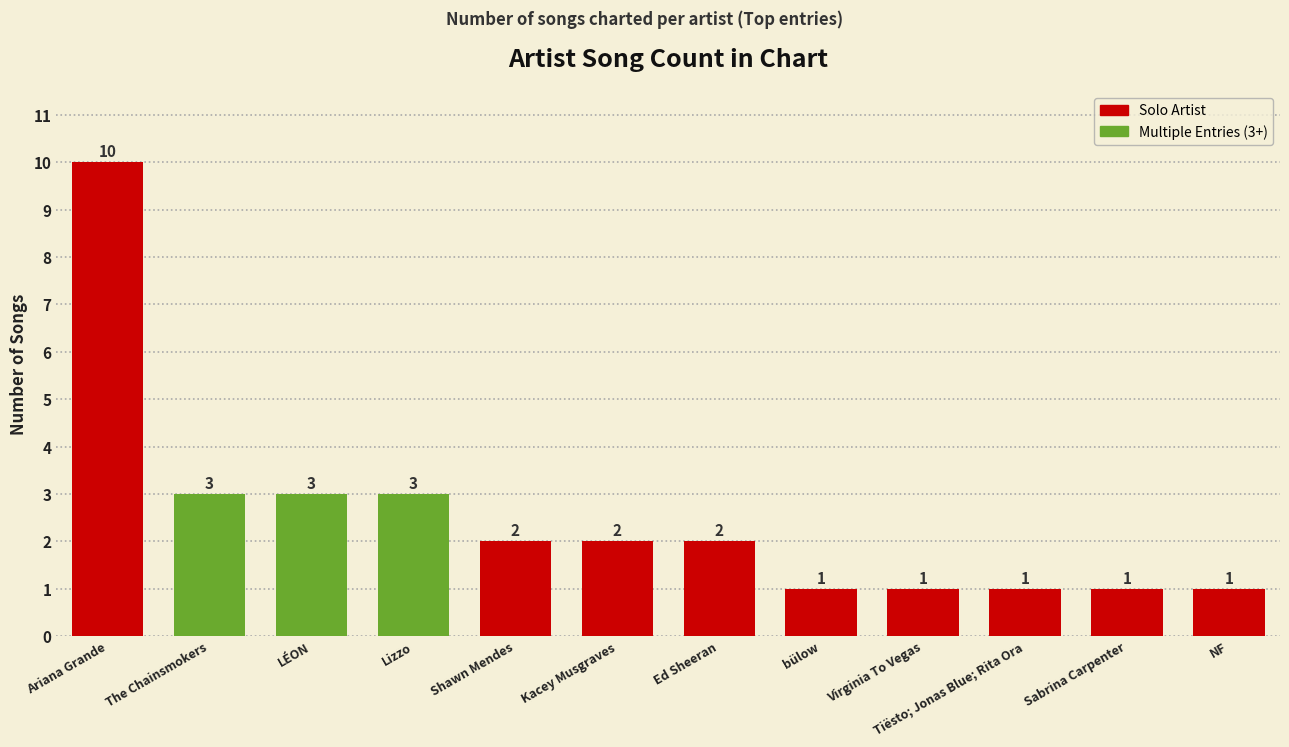

True or false: the data shows 1 at NF.

True